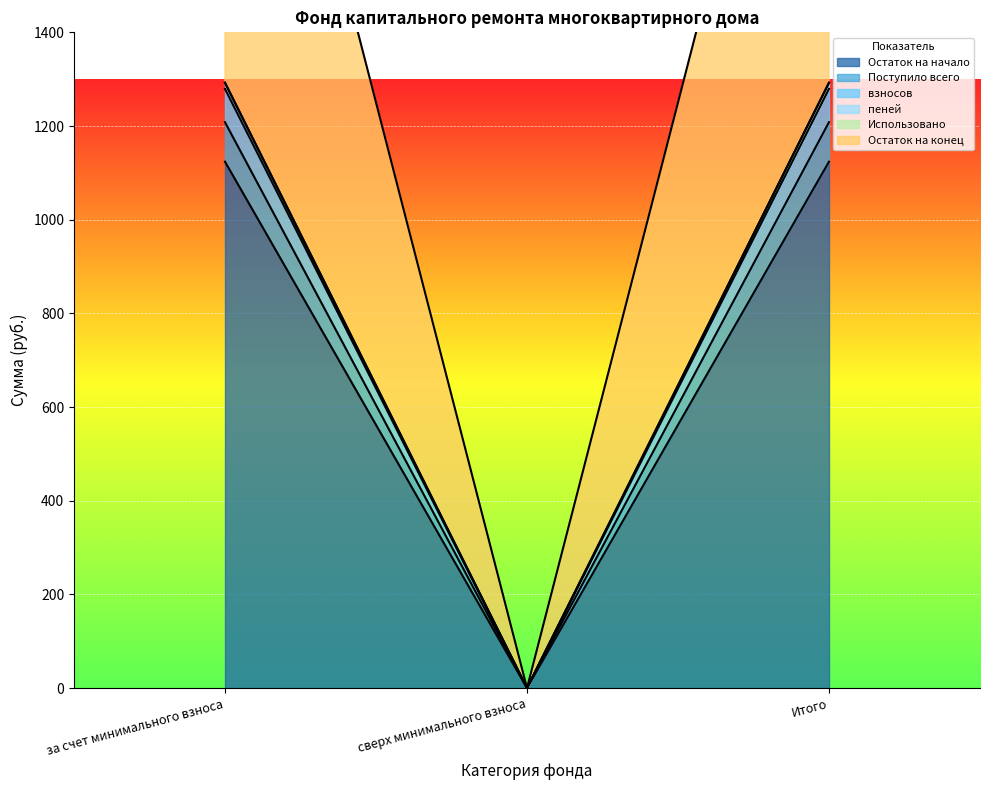

What is the difference between the maximum and minimum values in the Остаток на конец series?

1292.5